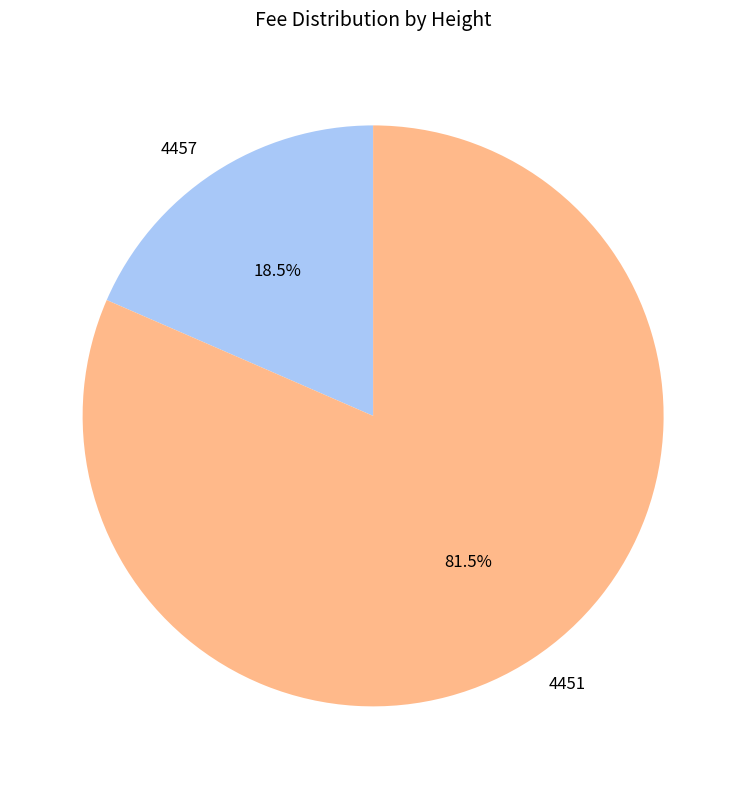

Is there a majority slice in this chart?

Yes